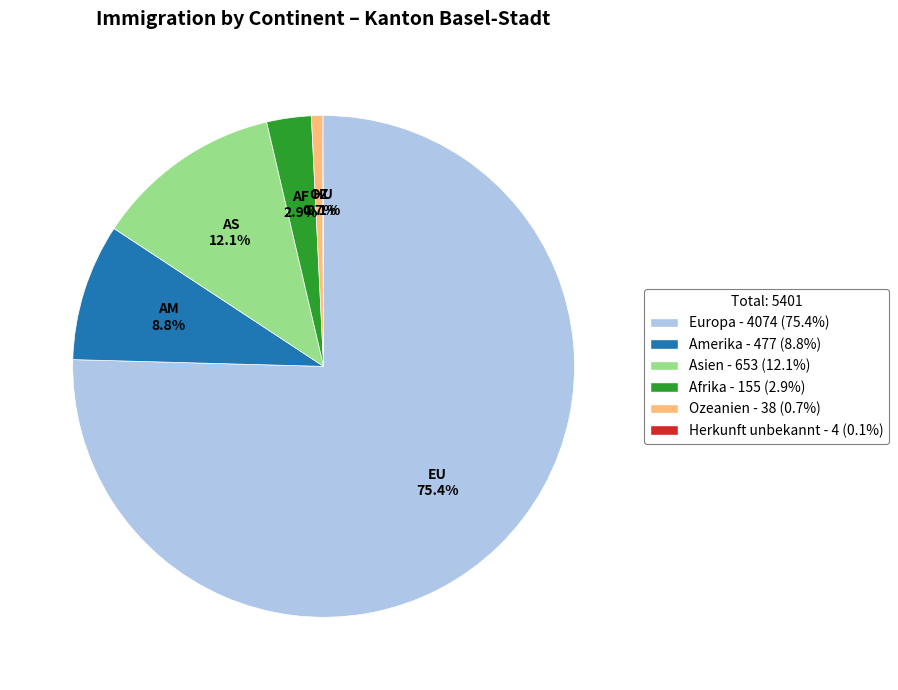

What percentage is the Ozeanien slice, to the nearest percent?

1%